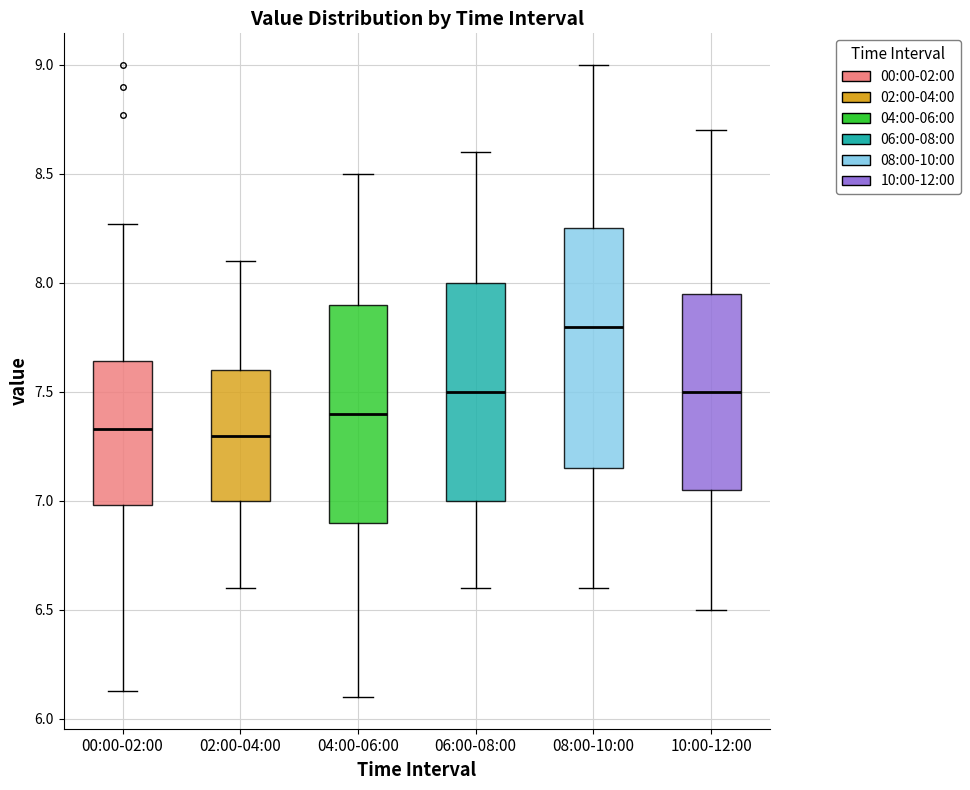

Reading left to right, transcribe this box plot: for each box, give where its median line is, the range the box spans, and where its two whiskers end, as read against the y-axis. The values are not printed on the chart, so give them approximately, as read against the axis.

00:00-02:00: median 7.35, box 7.00 to 7.65, whiskers 6.15 to 8.25
02:00-04:00: median 7.30, box 7.00 to 7.60, whiskers 6.60 to 8.10
04:00-06:00: median 7.40, box 6.90 to 7.90, whiskers 6.10 to 8.50
06:00-08:00: median 7.50, box 7.00 to 8.00, whiskers 6.60 to 8.60
08:00-10:00: median 7.80, box 7.15 to 8.25, whiskers 6.60 to 9.00
10:00-12:00: median 7.50, box 7.05 to 7.95, whiskers 6.50 to 8.70